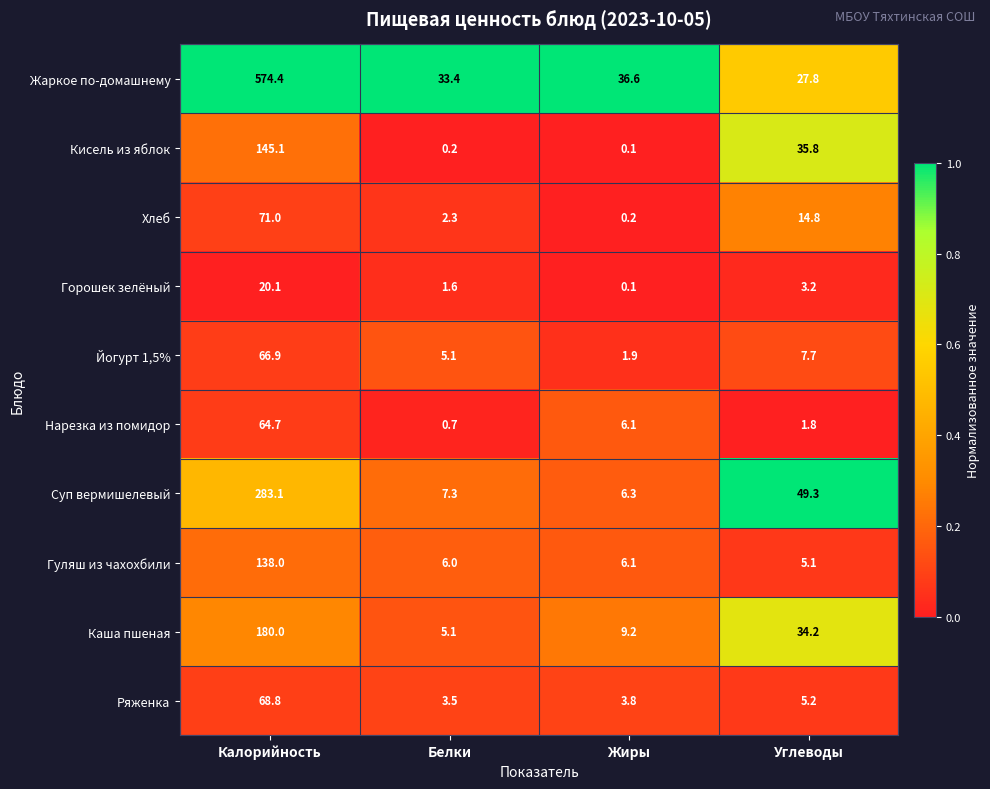

The value of Ряженка at Углеводы is 5.2. True or false?

True